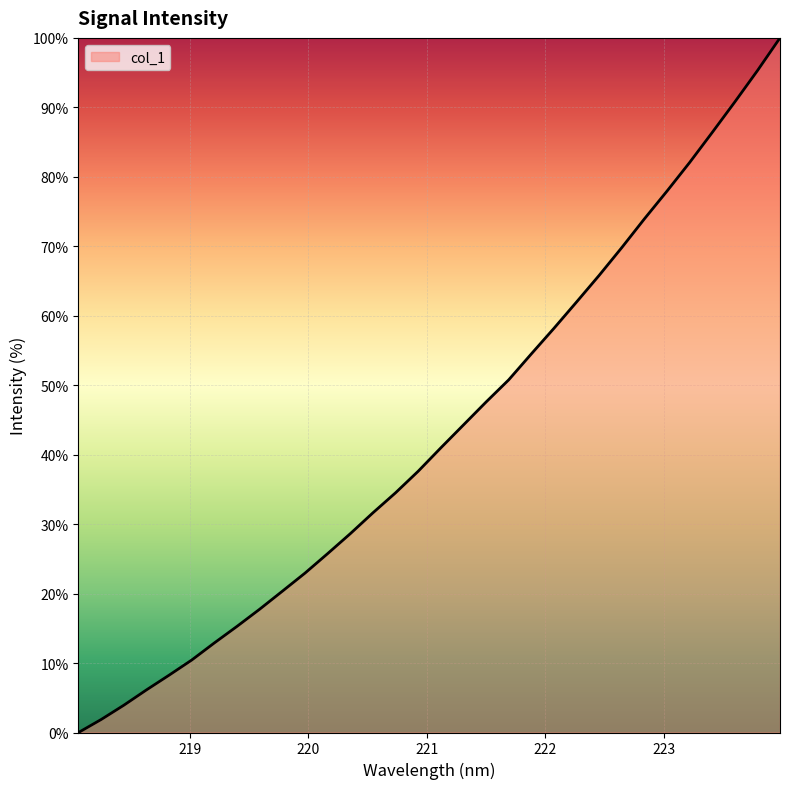

What is the difference between the maximum and minimum values?

100.0